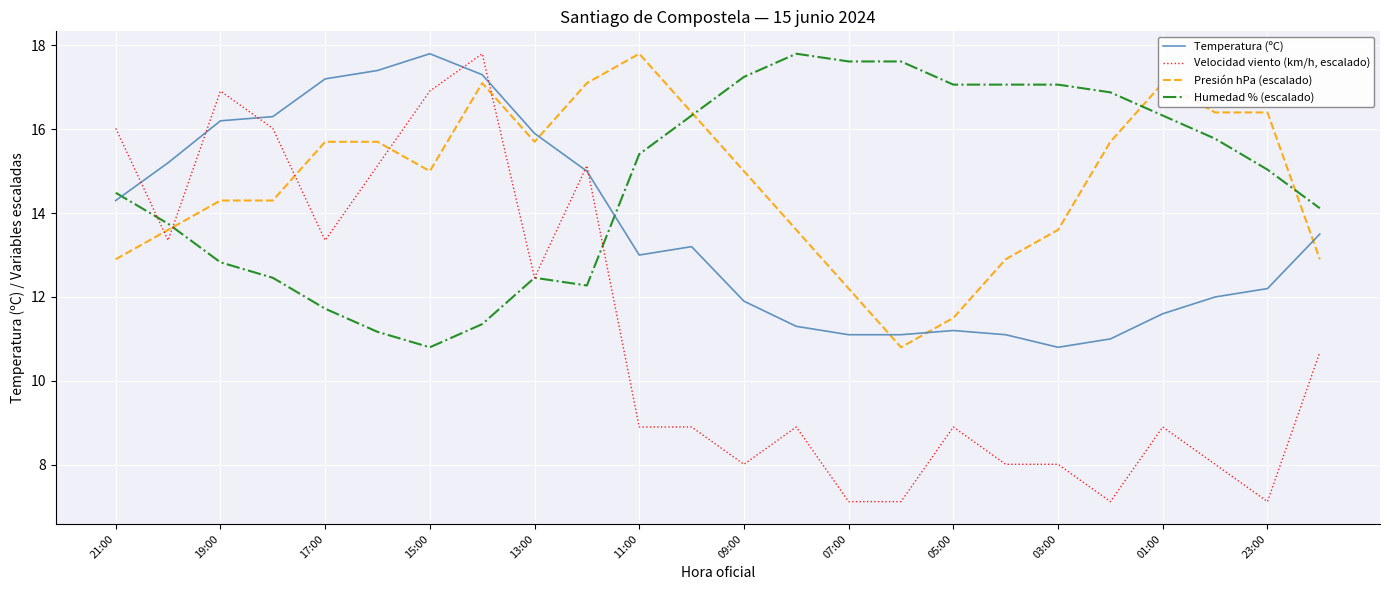

What is the minimum value for Velocidad viento (km/h, escalado)?

7.1